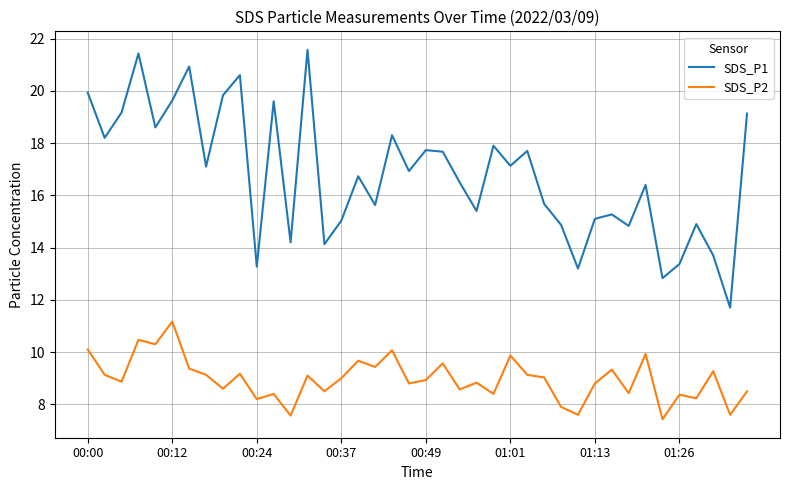

Does the chart display data point markers on the line(s)?

No